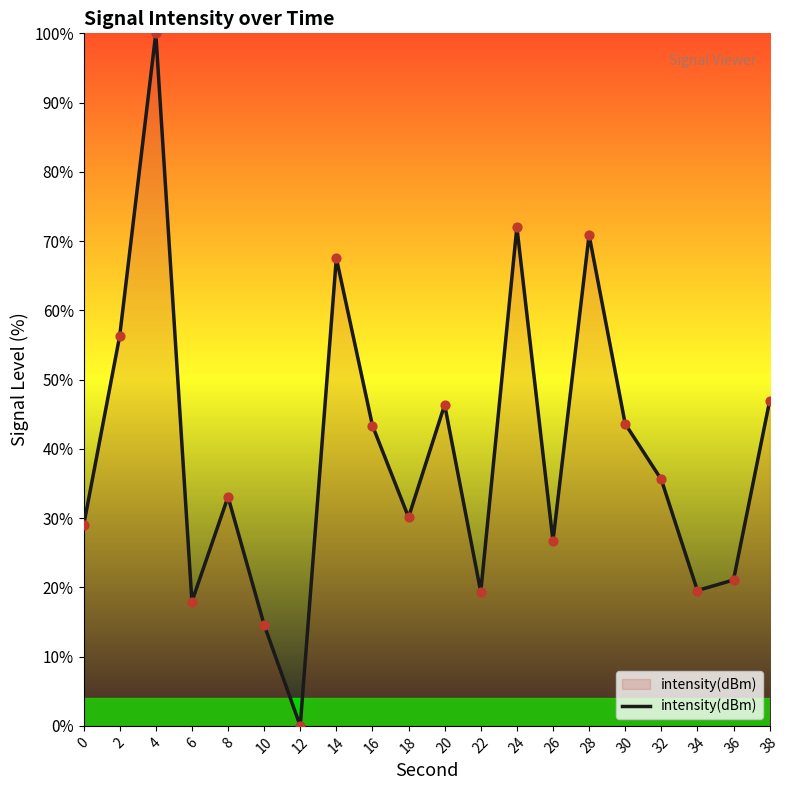

What is the change in value from 0 to 22?

-9.6